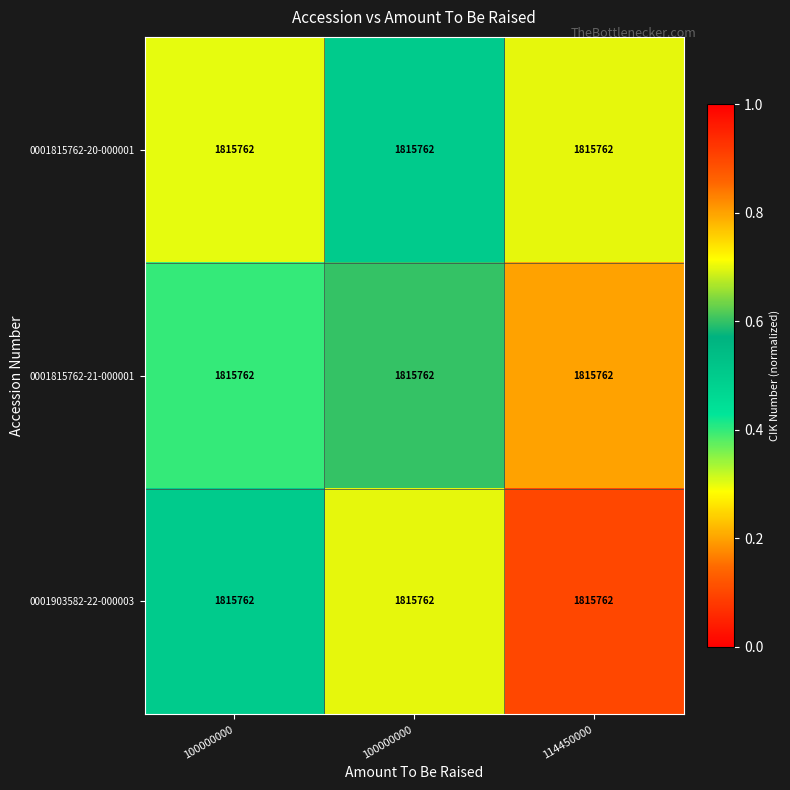

Count the number of categories in the chart.

3